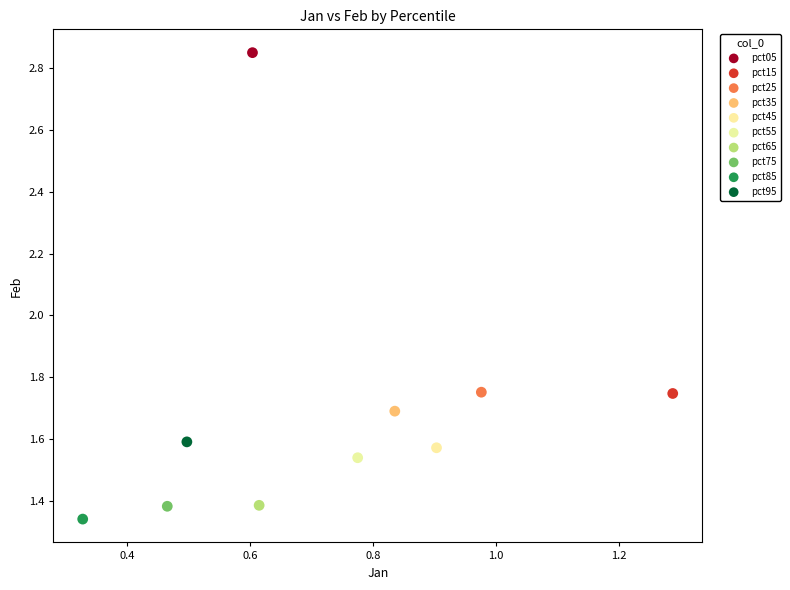

Which series contains the lowest Y value?

pct85